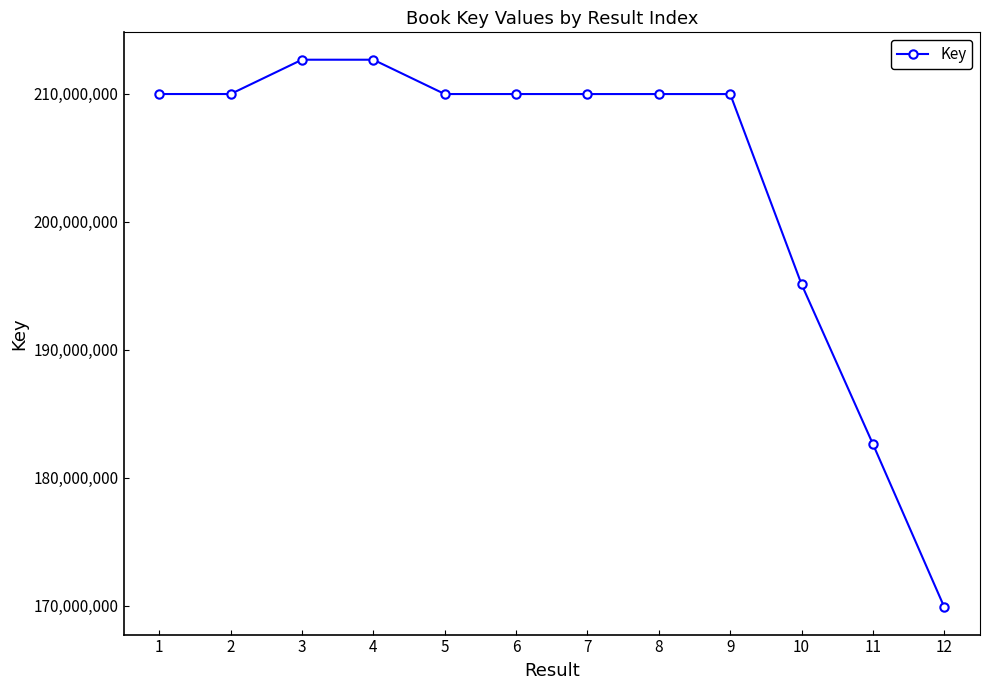

How many lines are shown in the chart?

1